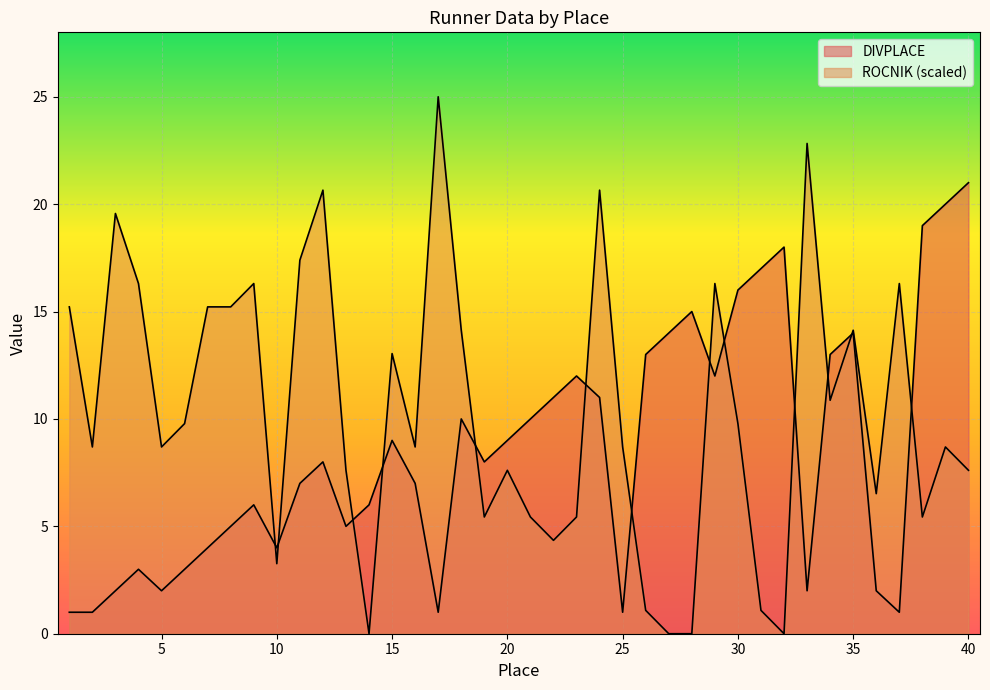

How many interior local valleys does the DIVPLACE series have?

9